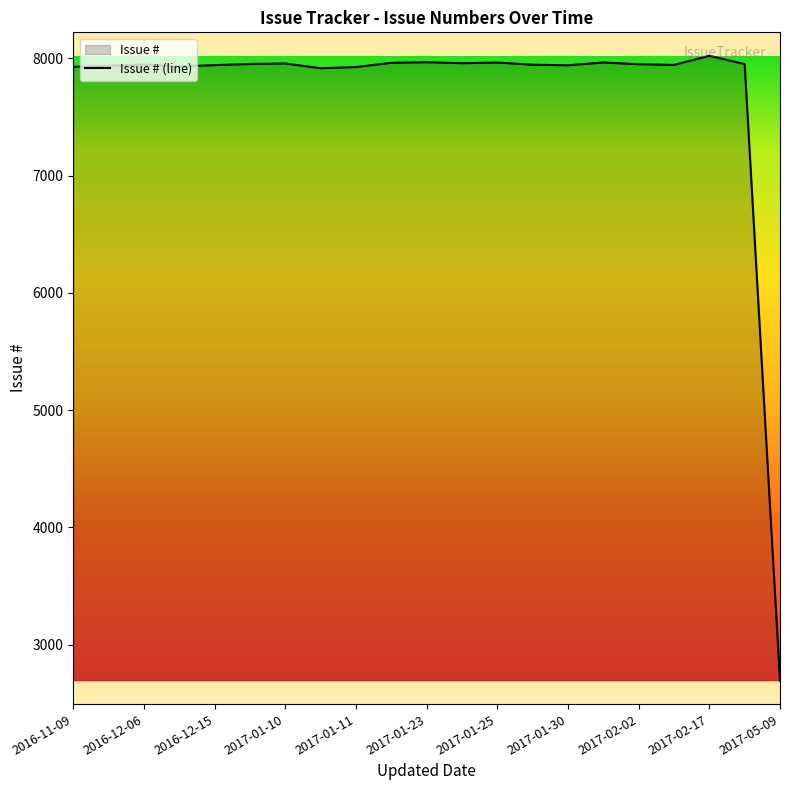

Which label corresponds to the smallest value in the chart?

2017-05-09